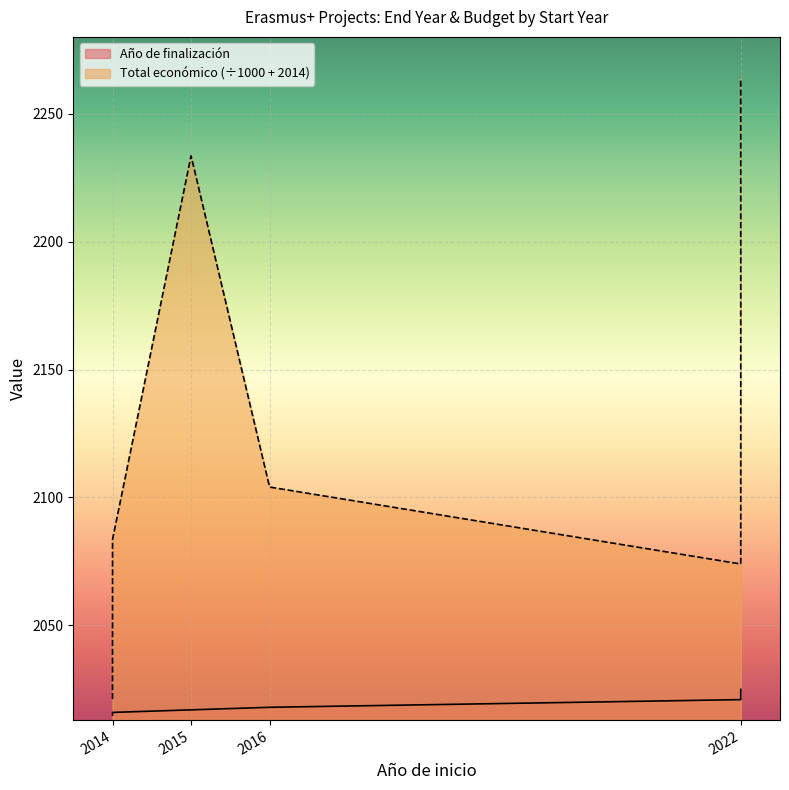

What is the difference between the second highest and second lowest values?

8